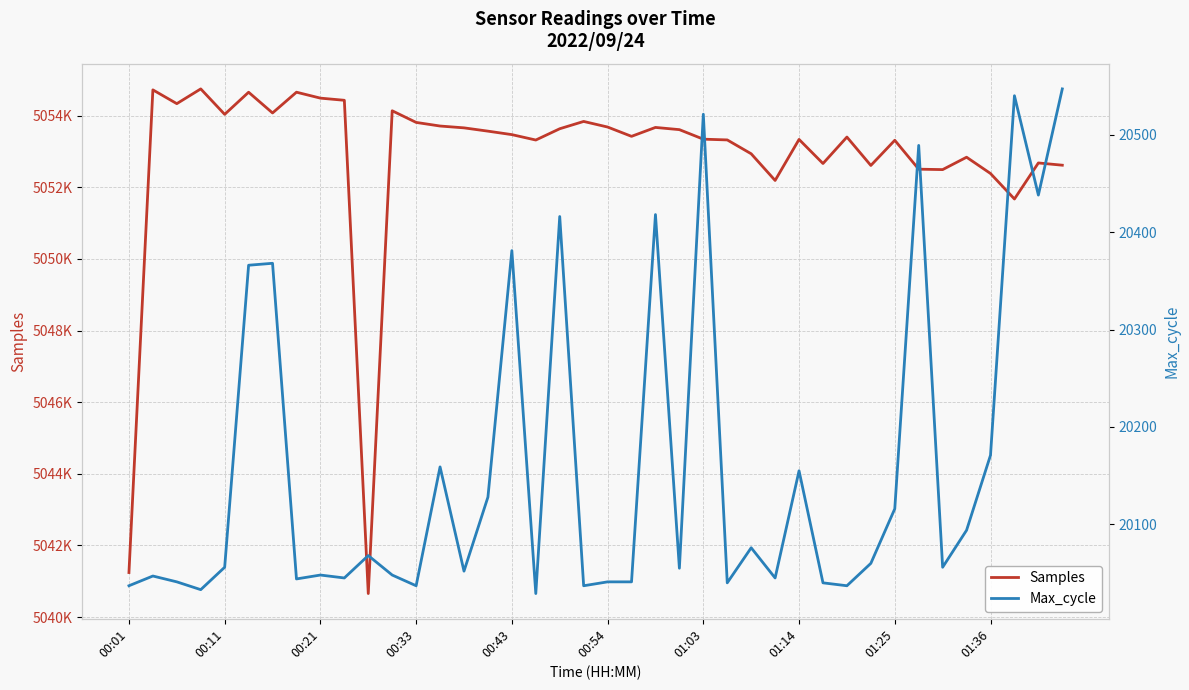

What are all the series names shown in the legend?

Samples, Max_cycle